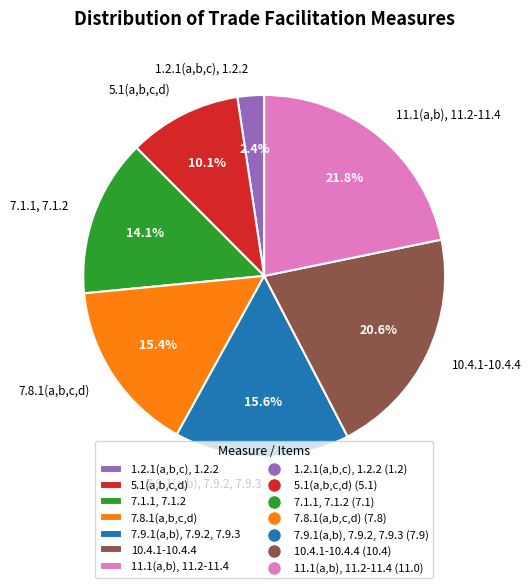

How many segments does this pie chart have?

7